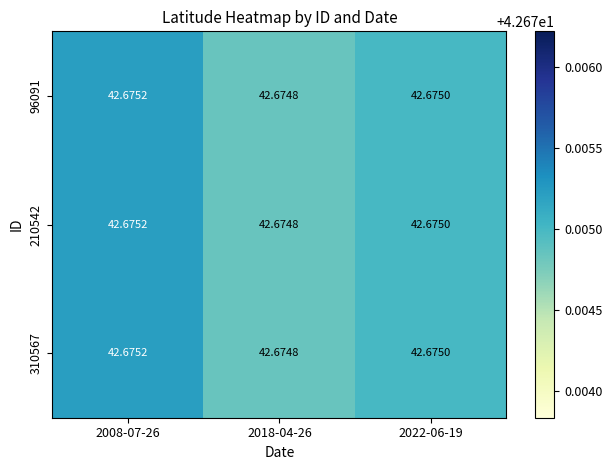

Is the value of 310567 at 2022-06-19 greater than the value of 96091 at 2008-07-26?

No